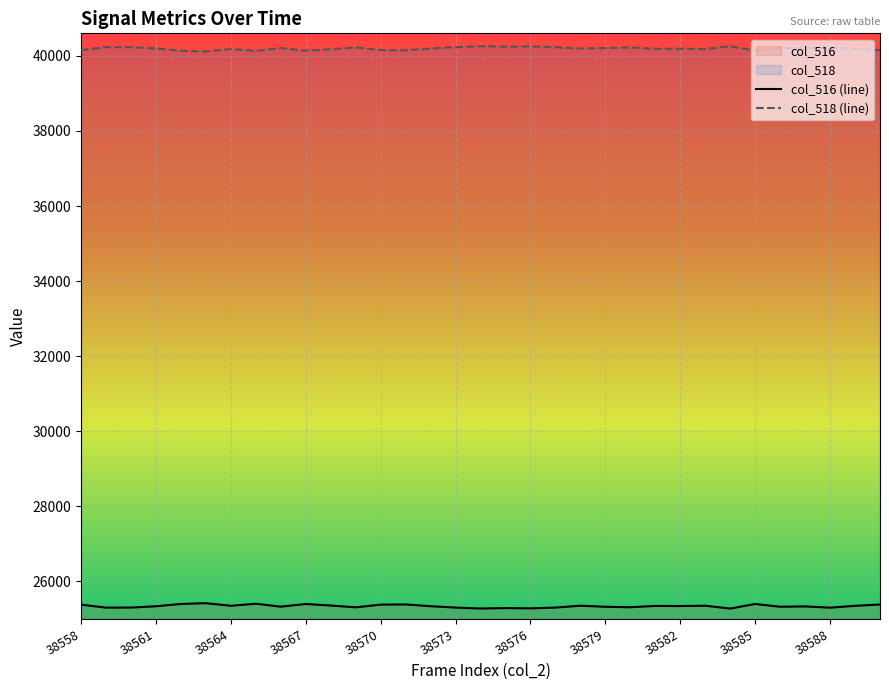

Which series has the widest spread of values?

col_516